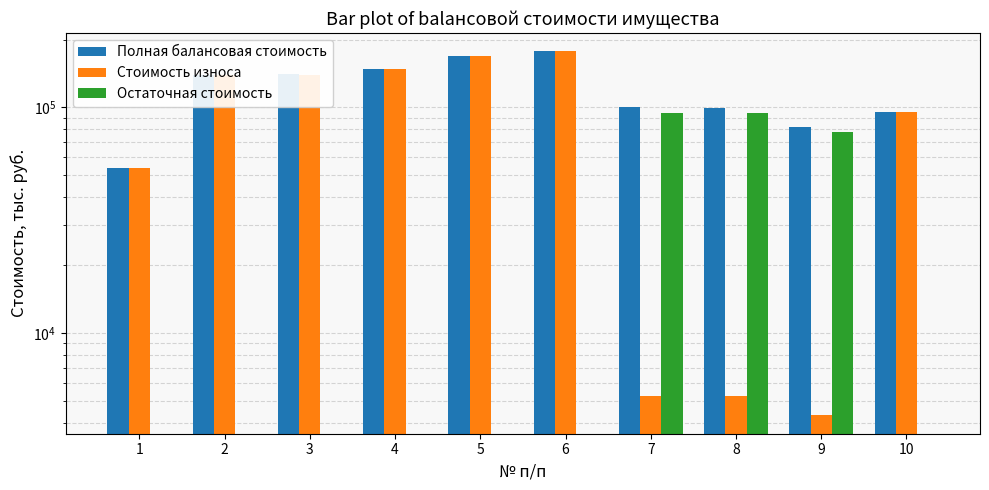

What is the difference between the maximum and minimum values in the Остаточная стоимость series?

94753.2